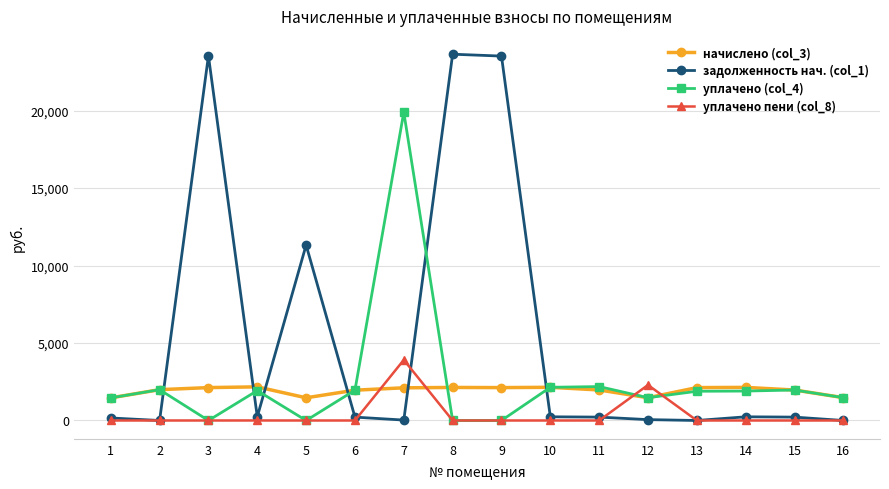

True or false: уплачено (col_4) has more than 1 points higher than both neighbors.

True